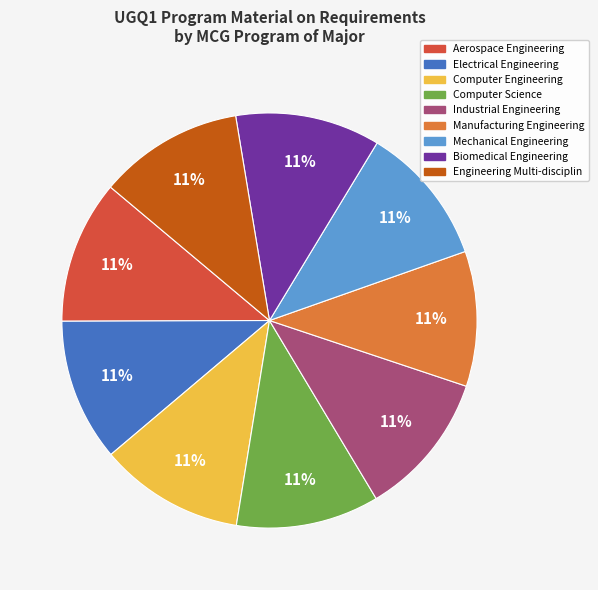

Is there a majority slice in this chart?

No